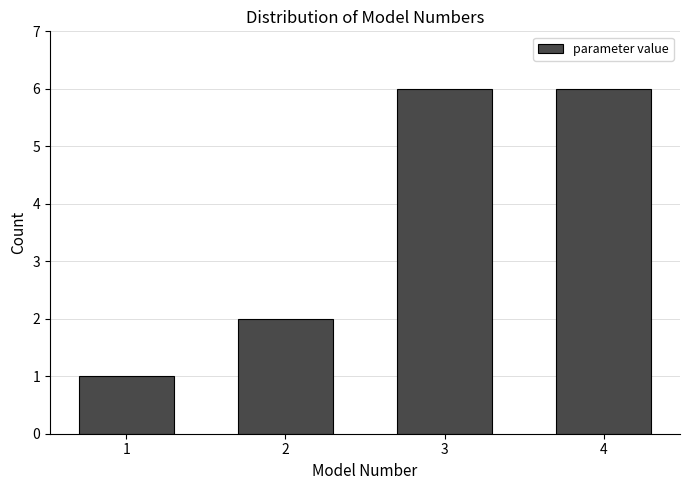

Reading left to right, list every bar in this chart as the range it spans on the x-axis followed by its height. The values are not printed on the chart, so give them approximately, as read against the axis.

0.5 to 1.5: 1
1.5 to 2.5: 2
2.5 to 3.5: 6
3.5 to 4.5: 6